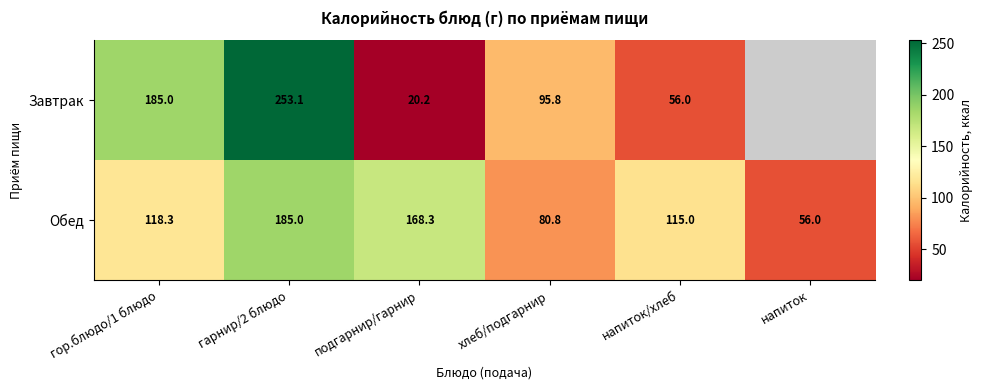

Between хлеб/подгарнир and гор.блюдо/1 блюдо, which is larger?

гор.блюдо/1 блюдо